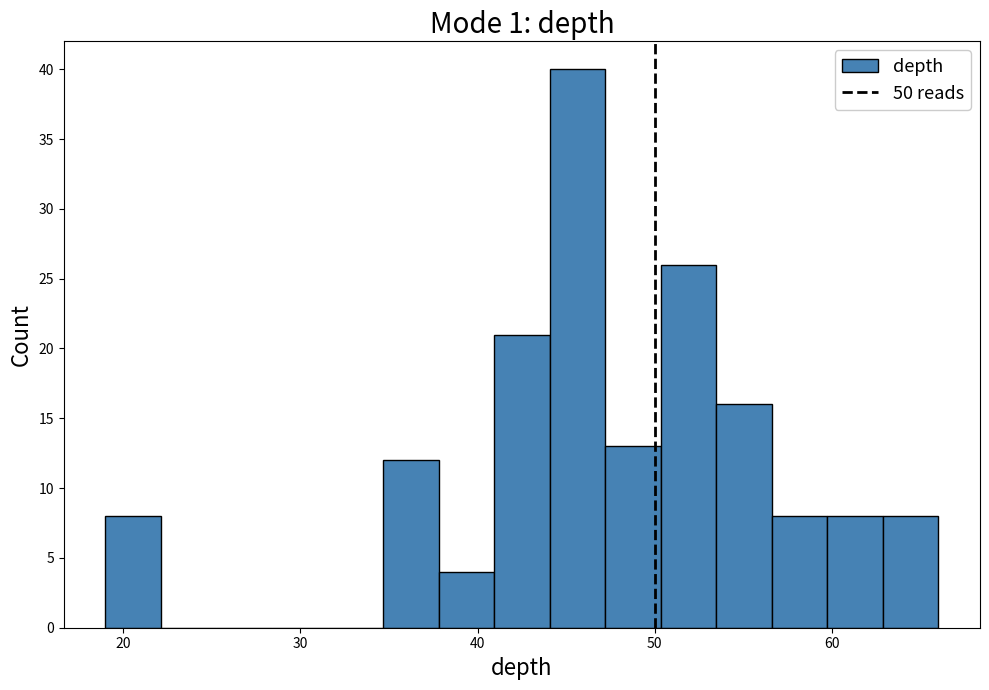

Around what value on the x-axis is the tallest bar? Give the approximate position of its centre, as read against the axis.

46